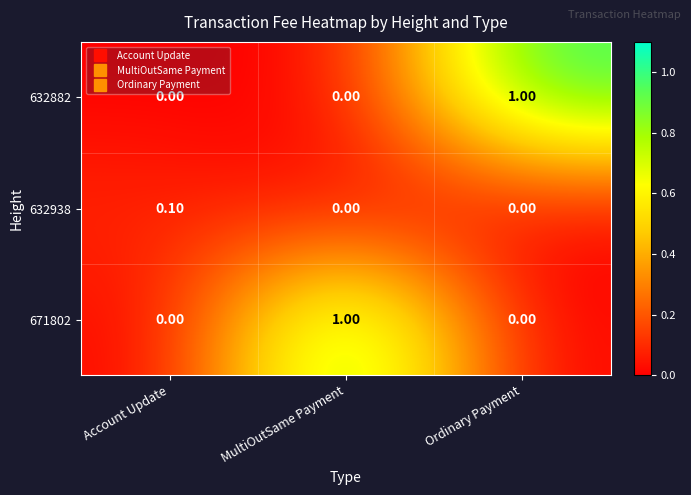

What is the spread (max minus min) of values at Ordinary Payment?

1.0